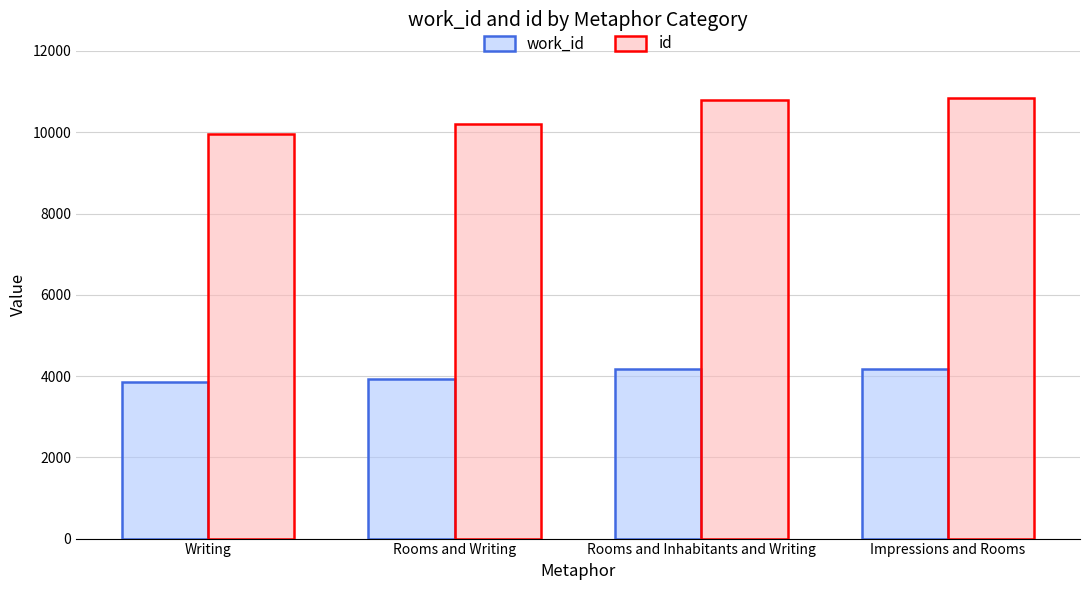

At which label is id closest to 10405?

Rooms and Writing